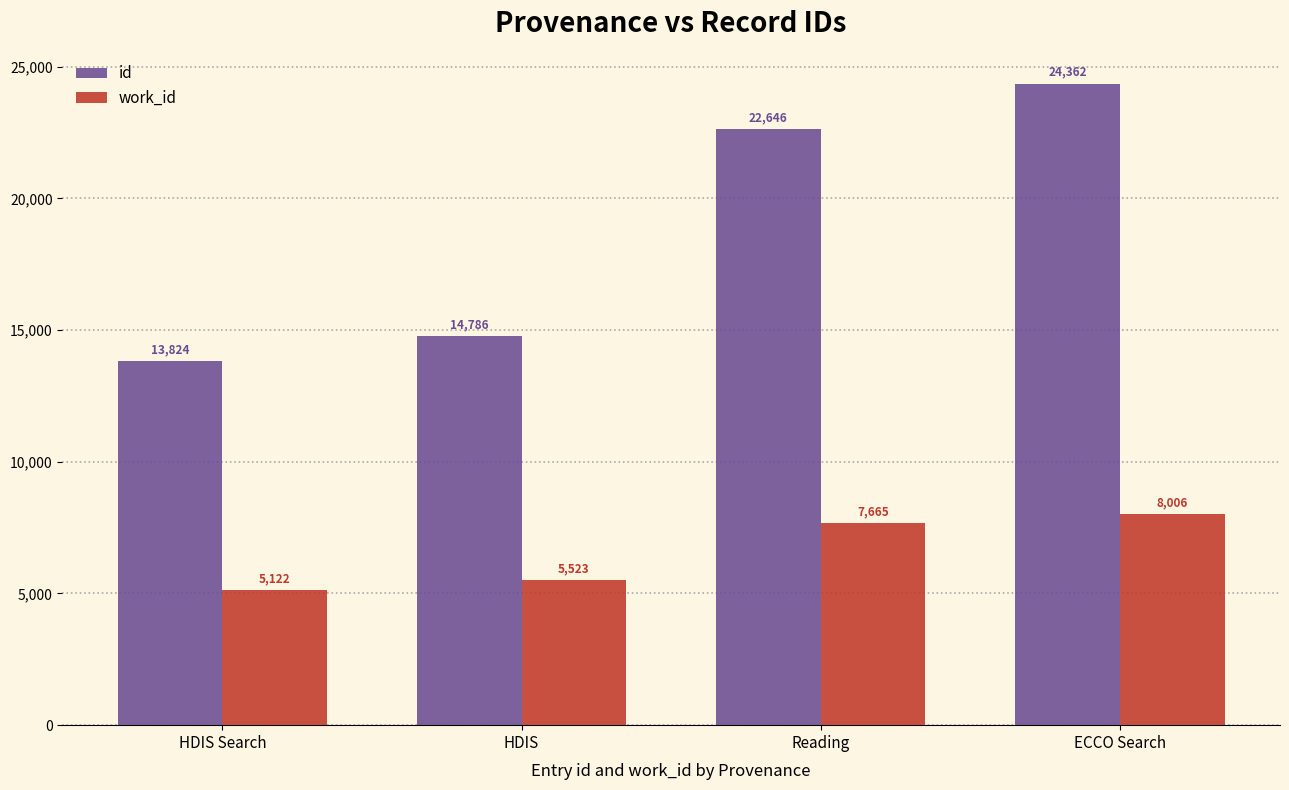

Does the chart contain any negative values?

No